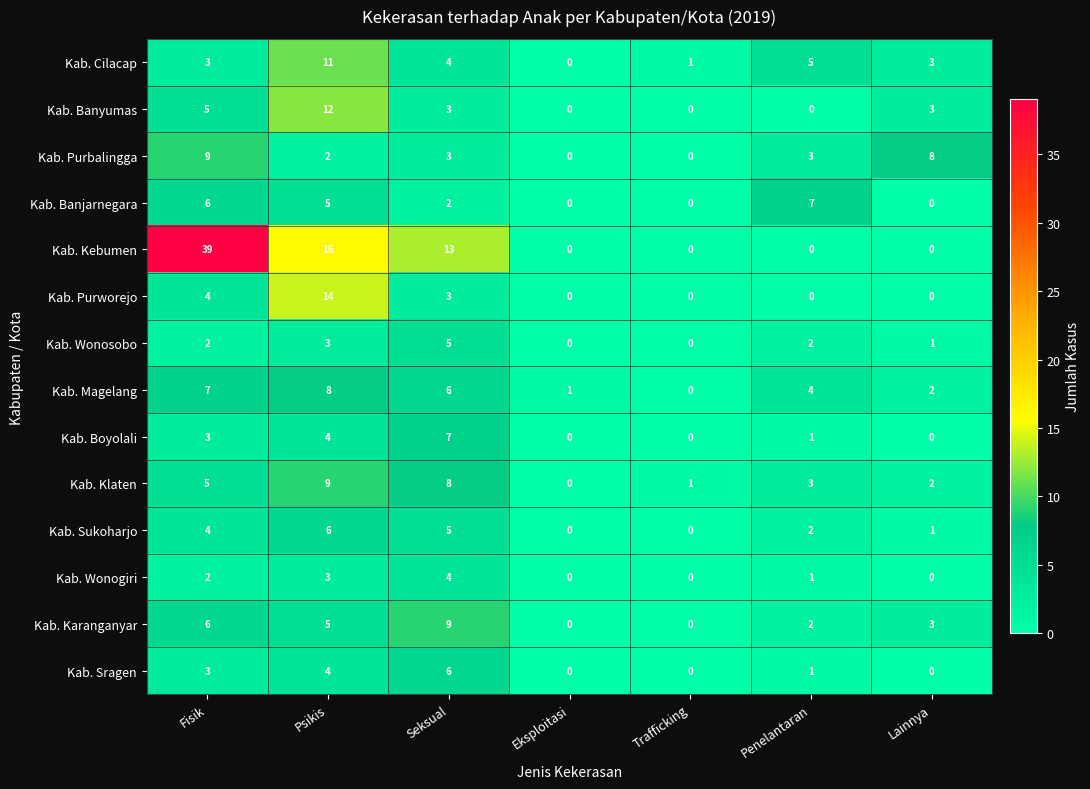

At which category does the chart reach its peak across all series?

Fisik